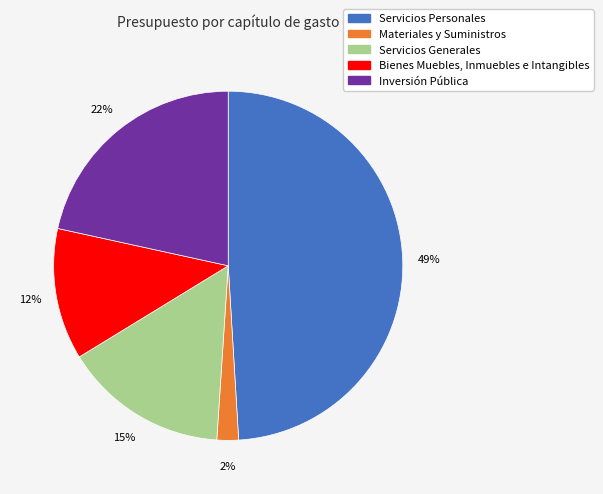

To the nearest percent, what is the difference between the Materiales y Suministros and Servicios Personales slice percentages?

47%